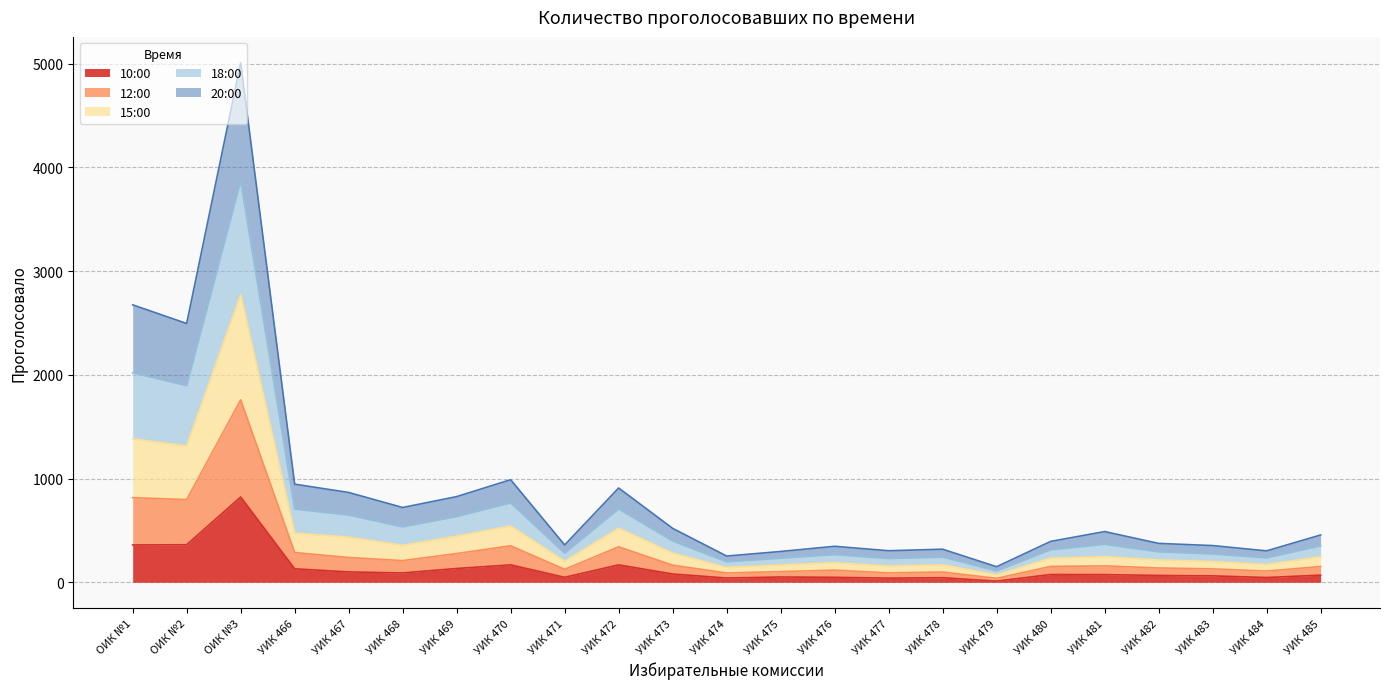

How many data points does each series have?

23